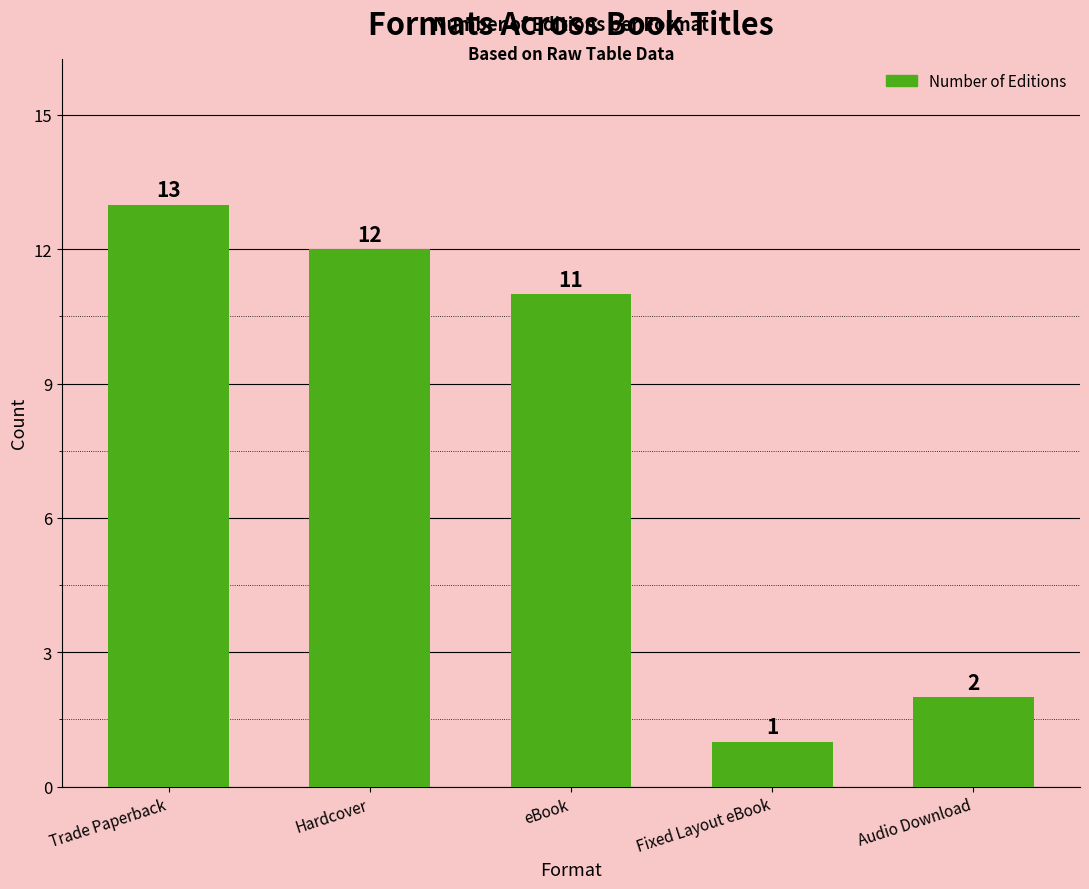

What is the difference between the second highest and second lowest values?

10